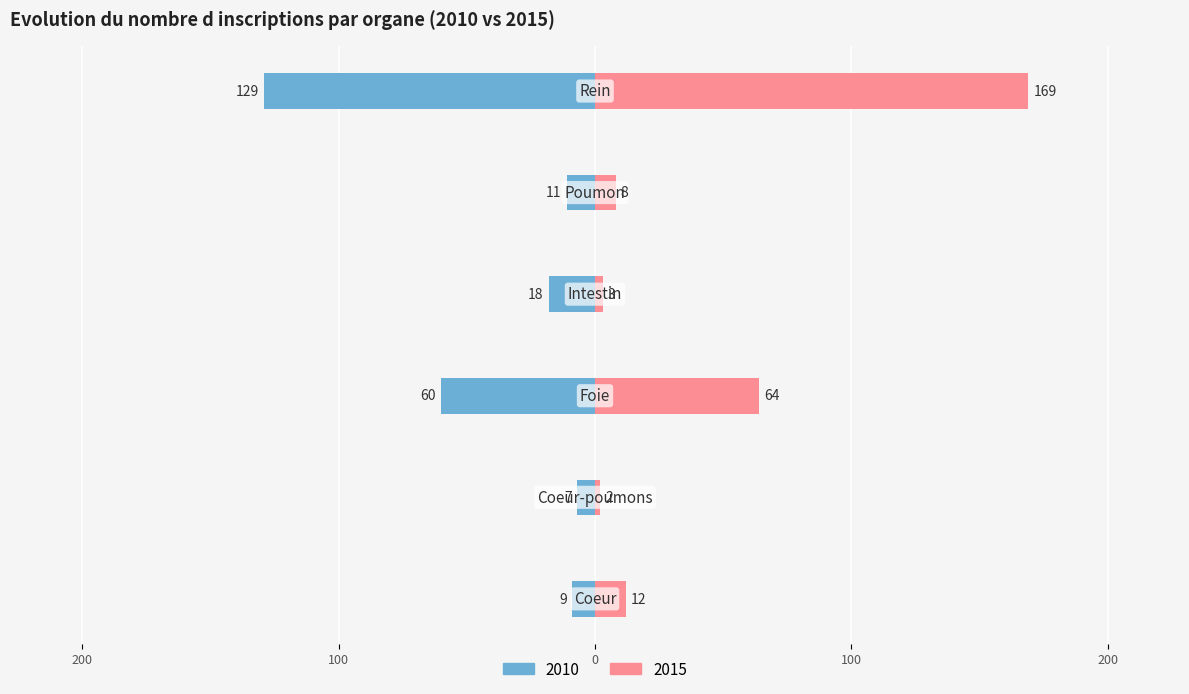

Which series has the widest spread of values?

2015